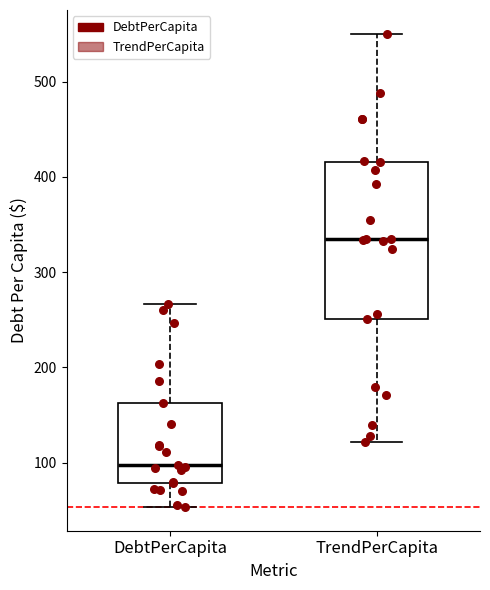

Reading left to right, transcribe this box plot: for each box, give where its median line is, the range the box spans, and where its two whiskers end, as read against the y-axis. The values are not printed on the chart, so give them approximately, as read against the axis.

DebtPerCapita: median 100, box 80 to 160, whiskers 50 to 270
TrendPerCapita: median 330, box 250 to 420, whiskers 120 to 550